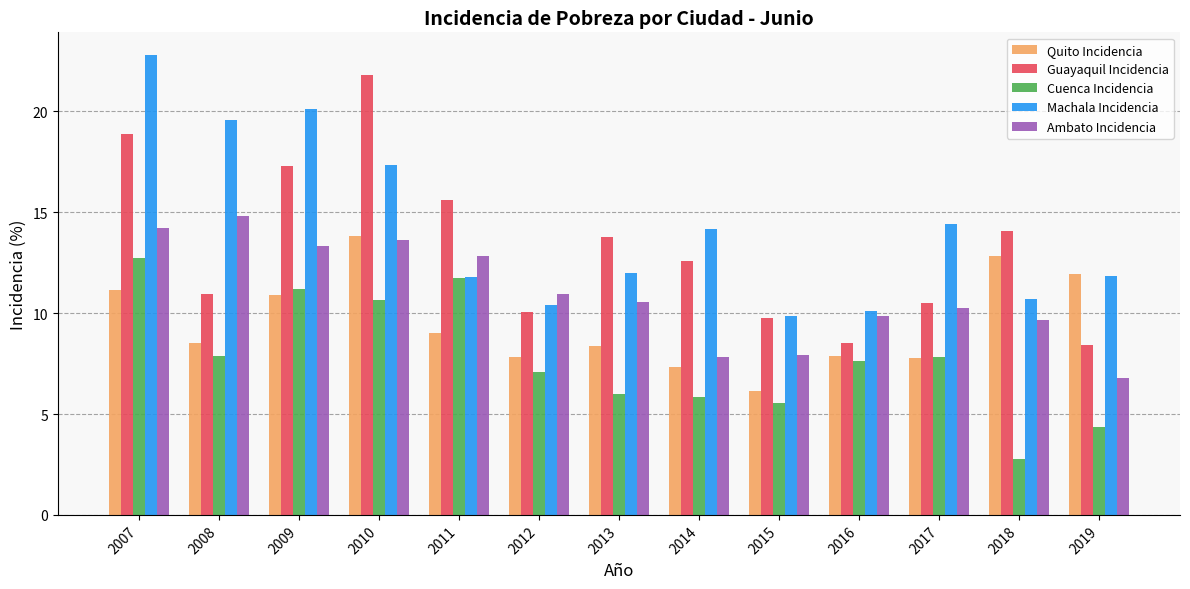

What value does the Machala Incidencia series have at 2018?

10.7